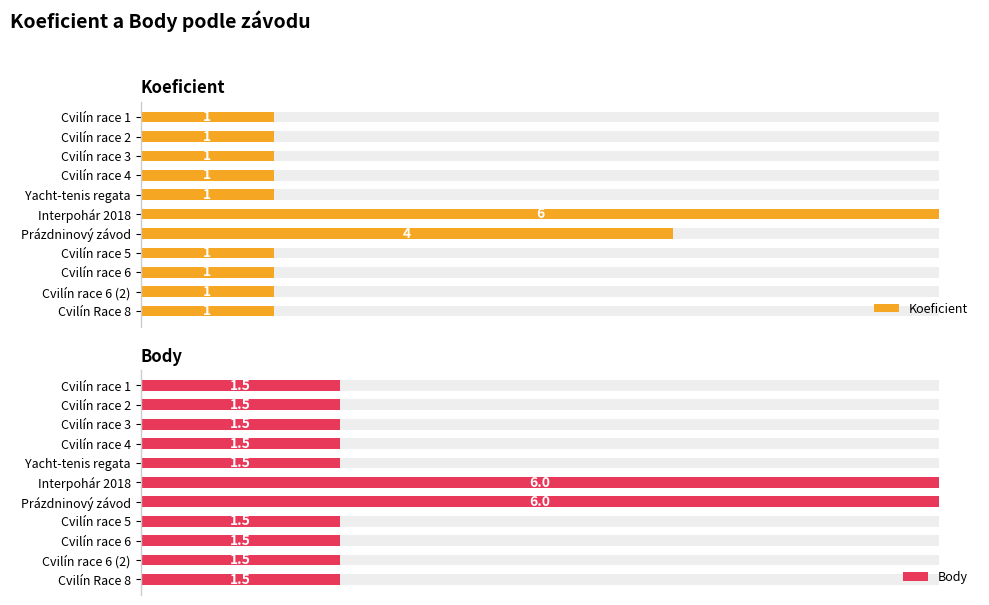

The Koeficient series shows 1.0 at Cvilín race 2. True or false?

True